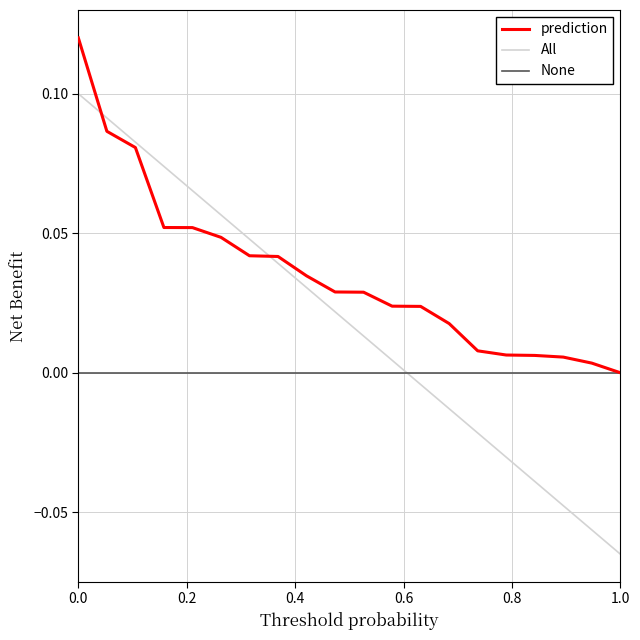

How many lines are shown in the chart?

3